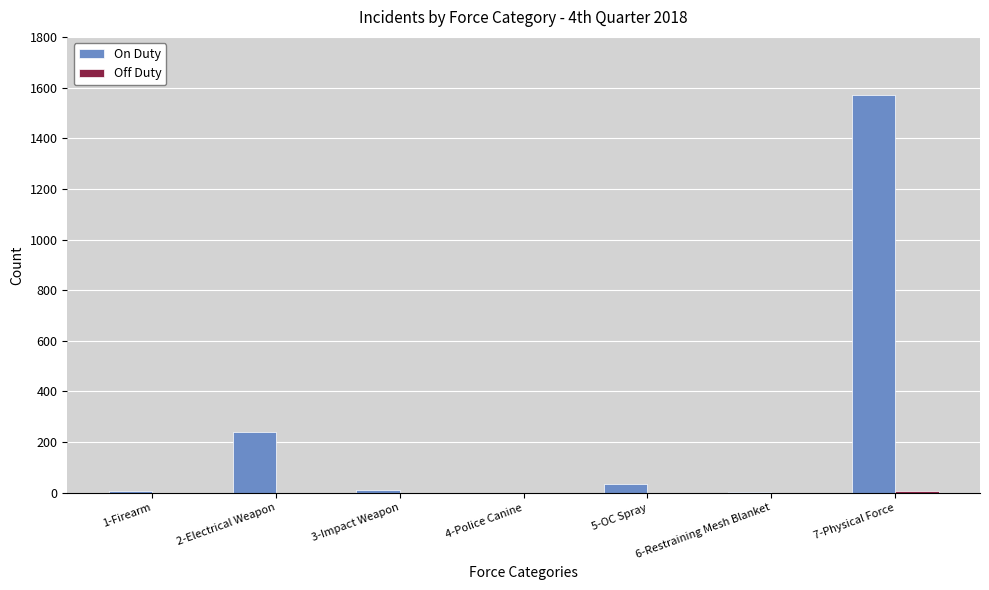

At which label is On Duty closest to 786?

2-Electrical Weapon